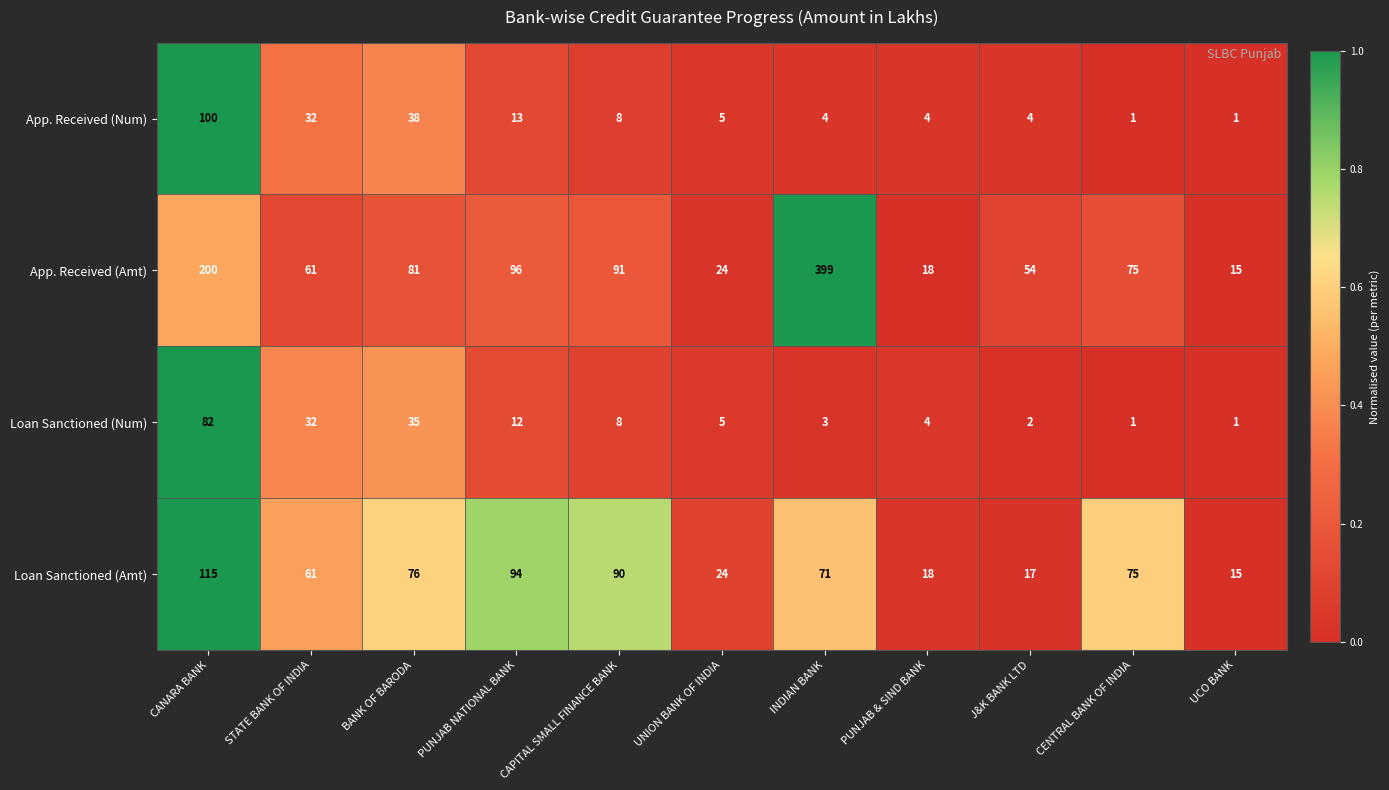

Where is App. Received (Num) nearest to the value 50?

BANK OF BARODA